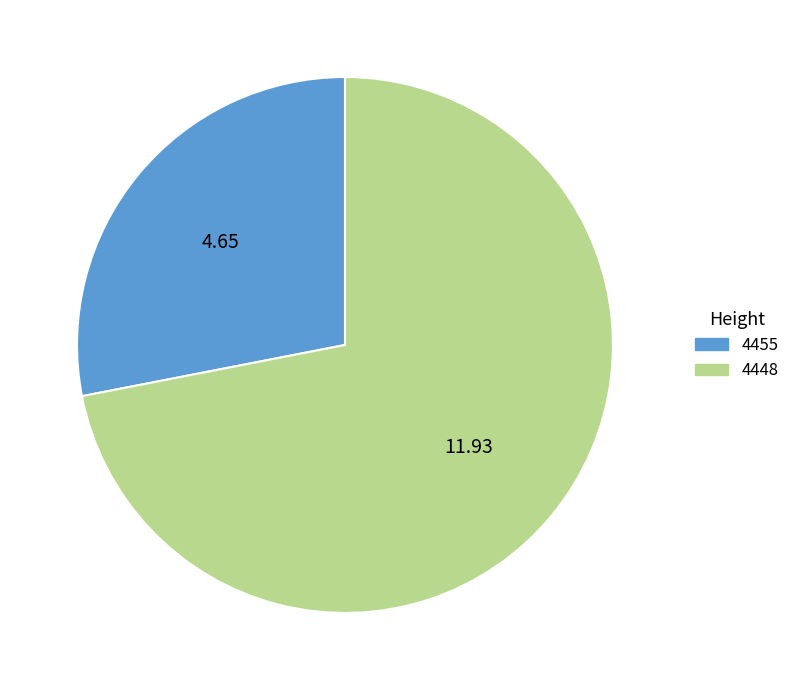

Do 4455 and 4448 together represent more than half of the pie?

Yes